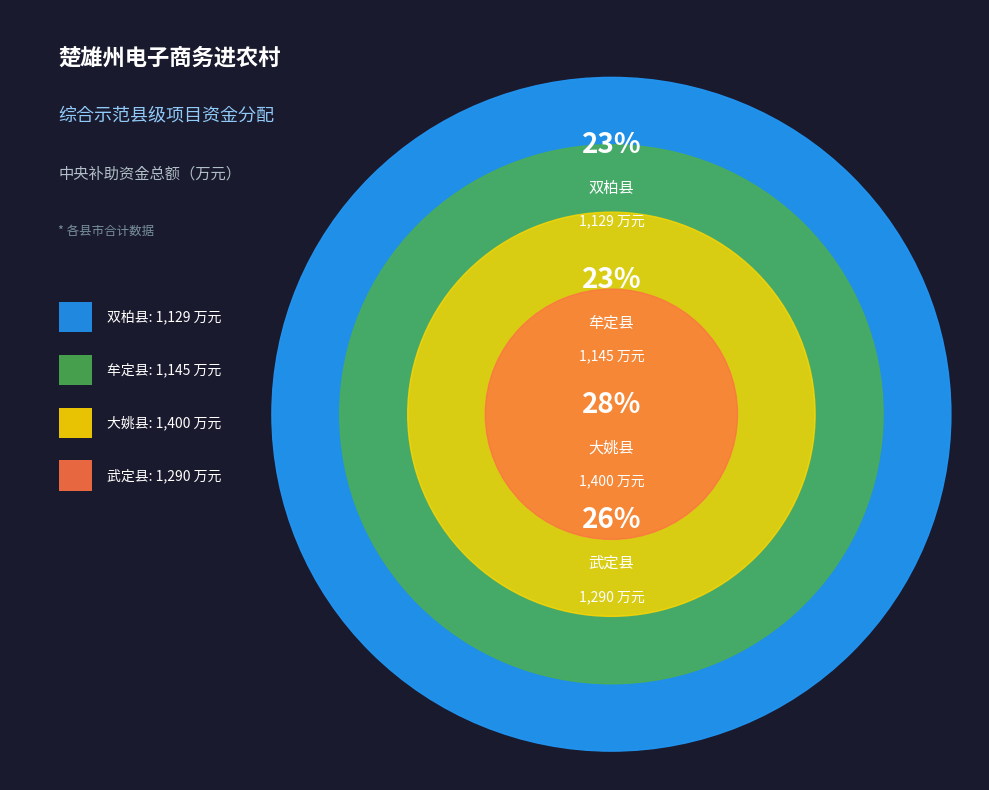

To the nearest percent, what is the combined percentage of 牟定县 and 武定县?

49%